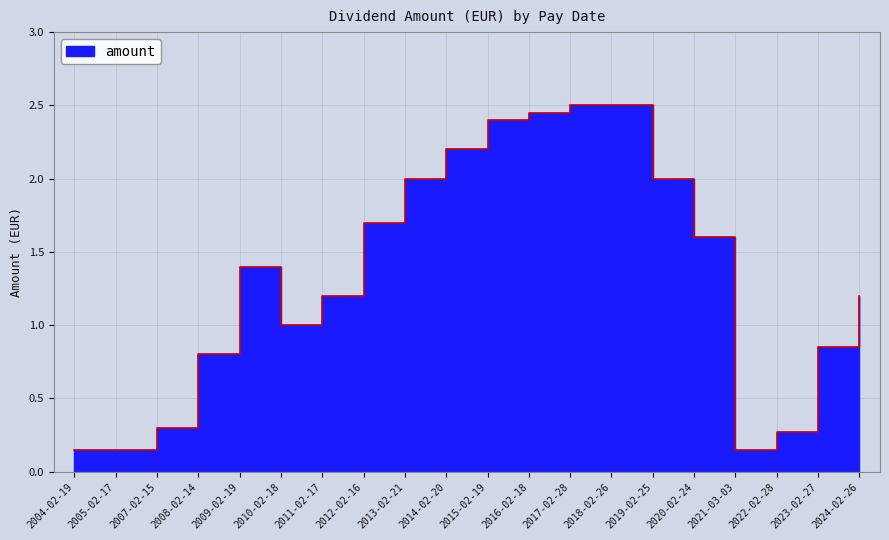

Which category has the lowest value across all series?

2004-02-19